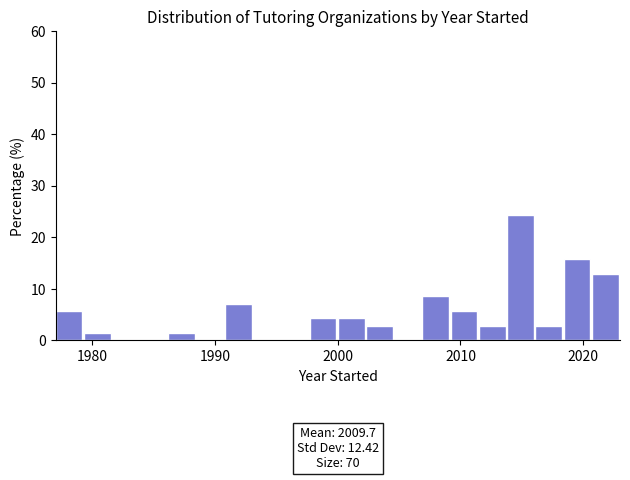

Around what value on the x-axis is the tallest bar? Give the approximate position of its centre, as read against the axis.

2015